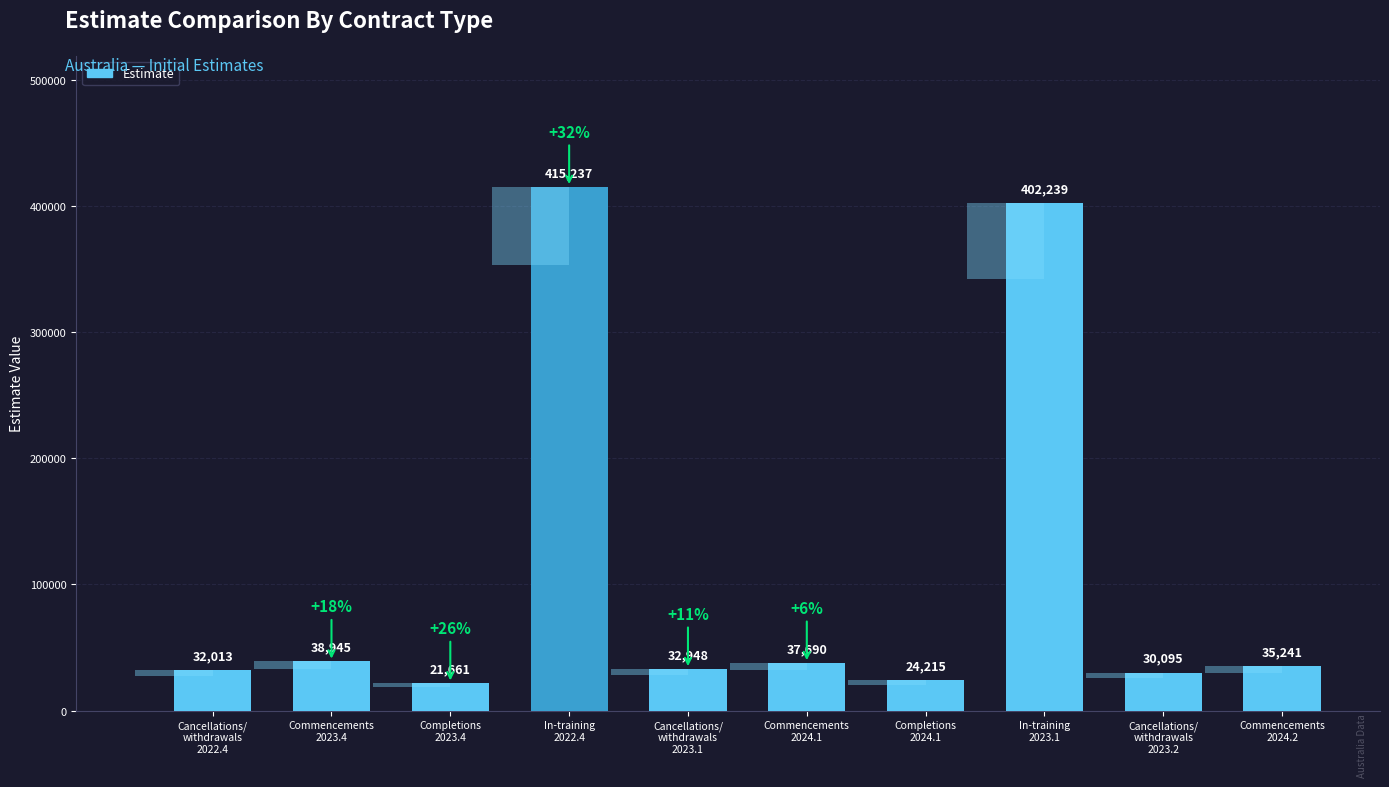

Is it true that the value at In-training
2022.4 is 686267?

False